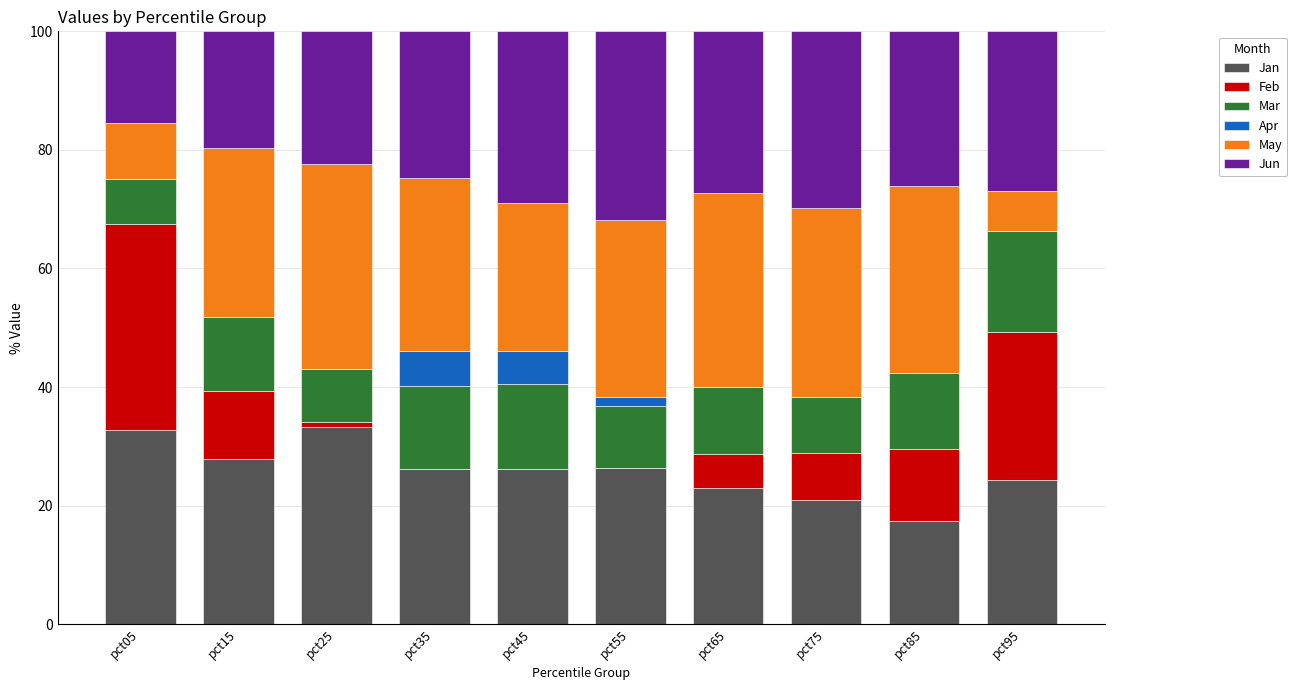

What is the sum of all Jan values?

258.1